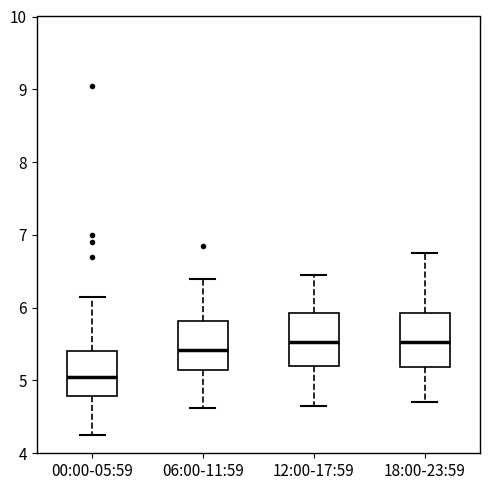

Reading left to right, read every box against the y-axis: the position of its median line, the range the box covers, and the ends of its whiskers. The values are not printed on the chart, so give them approximately, as read against the axis.

00:00-05:59: median 5.1, box 4.8 to 5.4, whiskers 4.3 to 6.2
06:00-11:59: median 5.4, box 5.2 to 5.8, whiskers 4.6 to 6.4
12:00-17:59: median 5.5, box 5.2 to 5.9, whiskers 4.7 to 6.5
18:00-23:59: median 5.5, box 5.2 to 5.9, whiskers 4.7 to 6.8